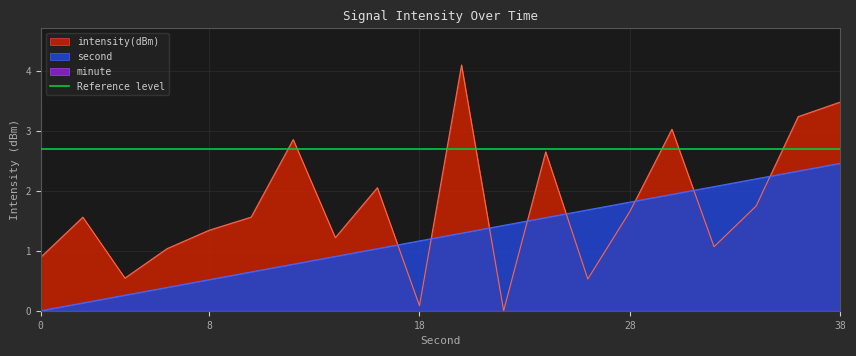

True or false: intensity(dBm) has a value of 3.2 at 36.

True